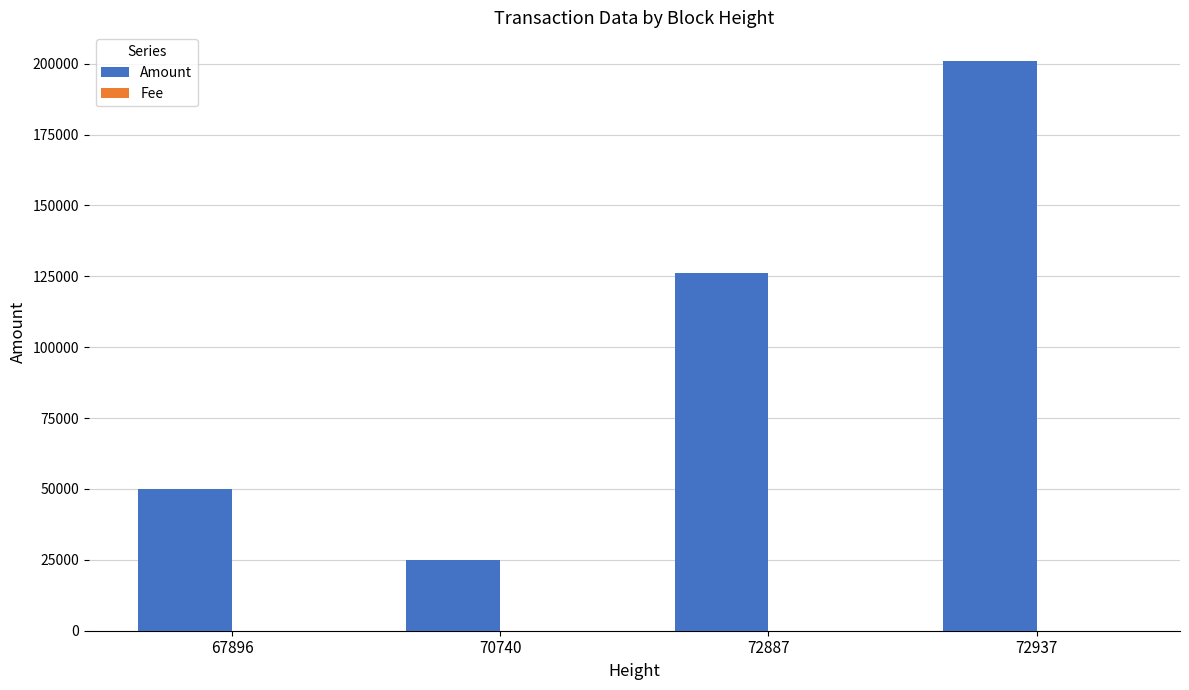

How many groups of bars are there?

4